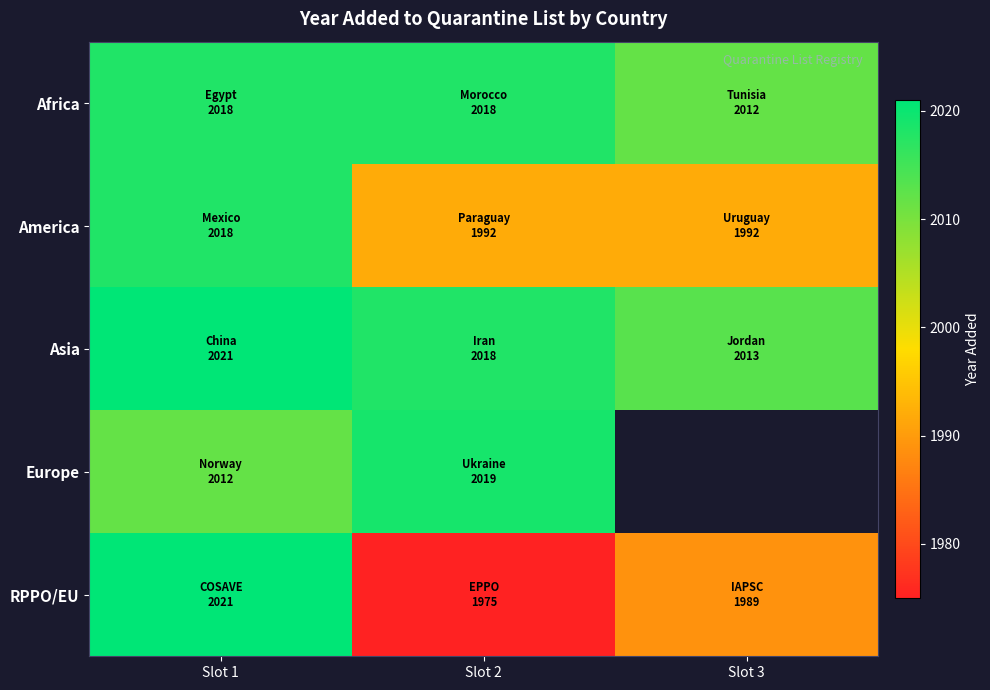

Where is Europe nearest to the value 2015?

Slot 1